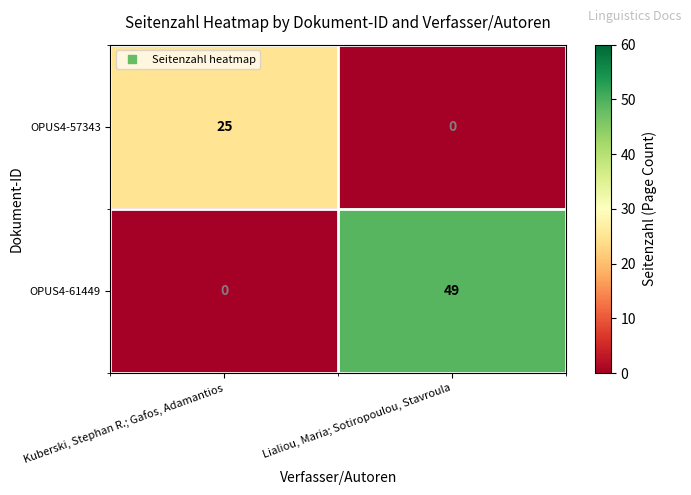

Rank the series at Kuberski, Stephan R.; Gafos, Adamantios from highest to lowest value.

OPUS4-57343, OPUS4-61449